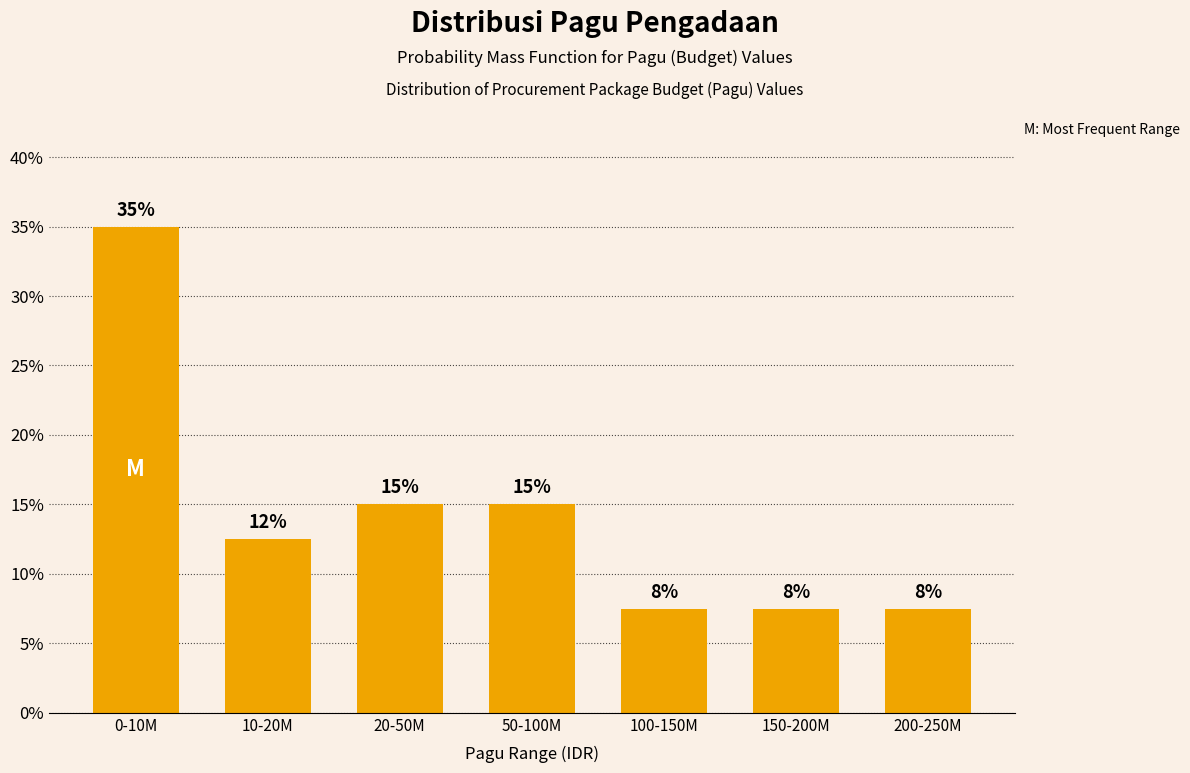

Are the bars horizontal?

No